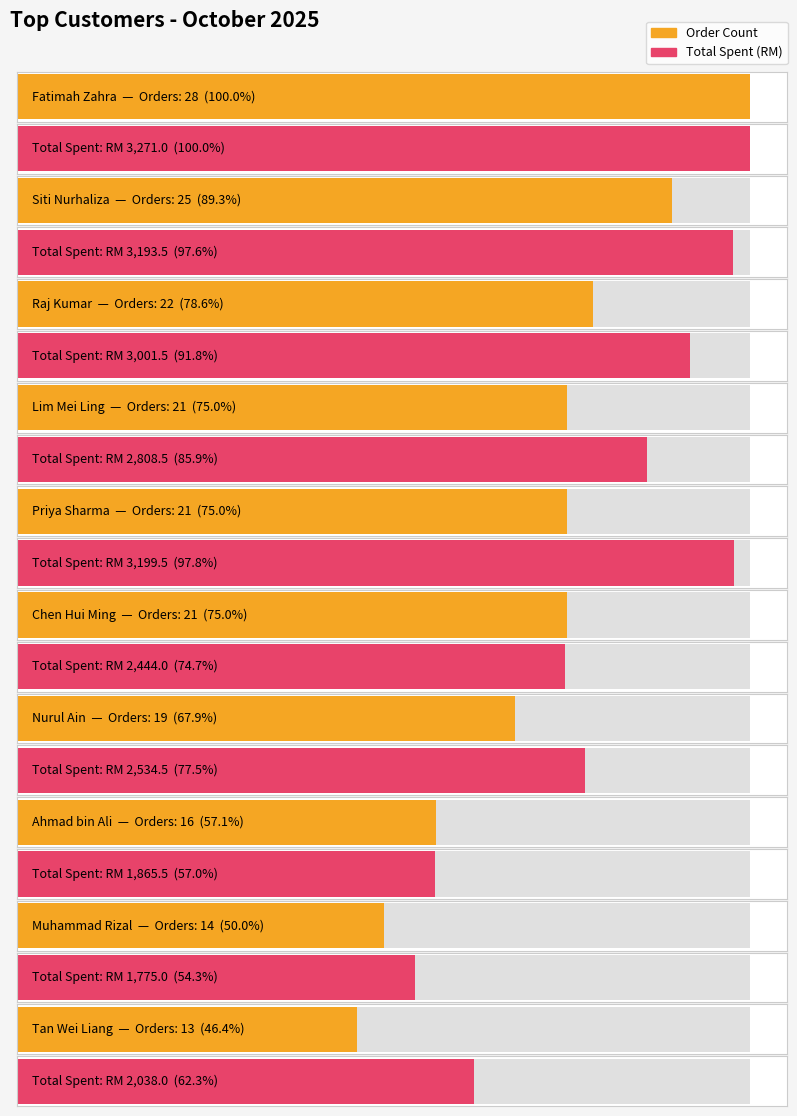

True or false: Total Spent has a value of 1775.0 at Muhammad Rizal.

True